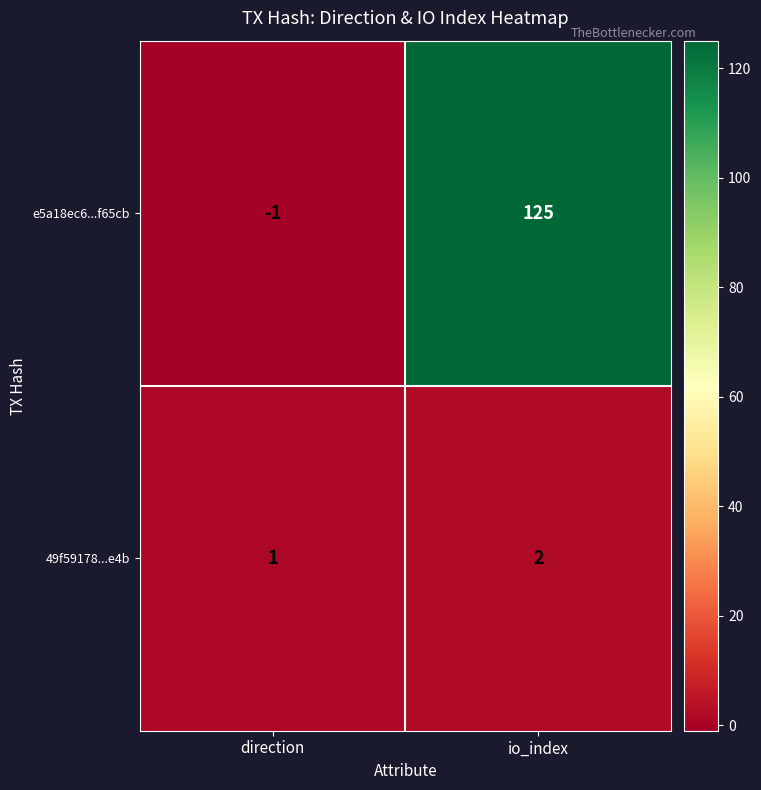

Which series changed the most between direction and io_index?

e5a18ec6...f65cb